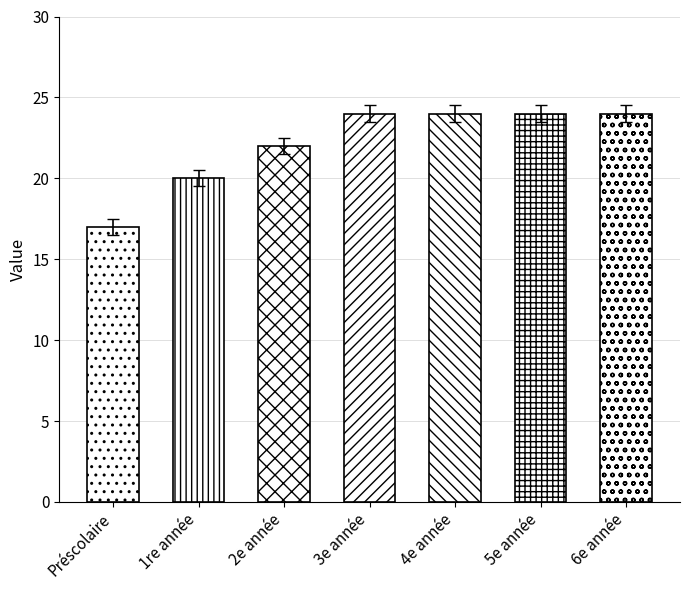

How many data points are less than 23?

3